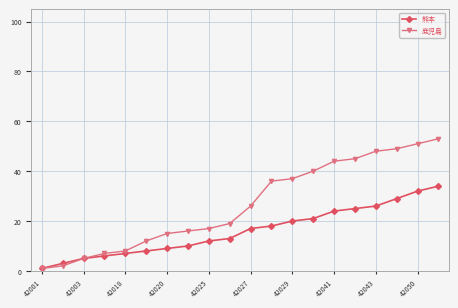

Does the chart display data point markers on the line(s)?

Yes